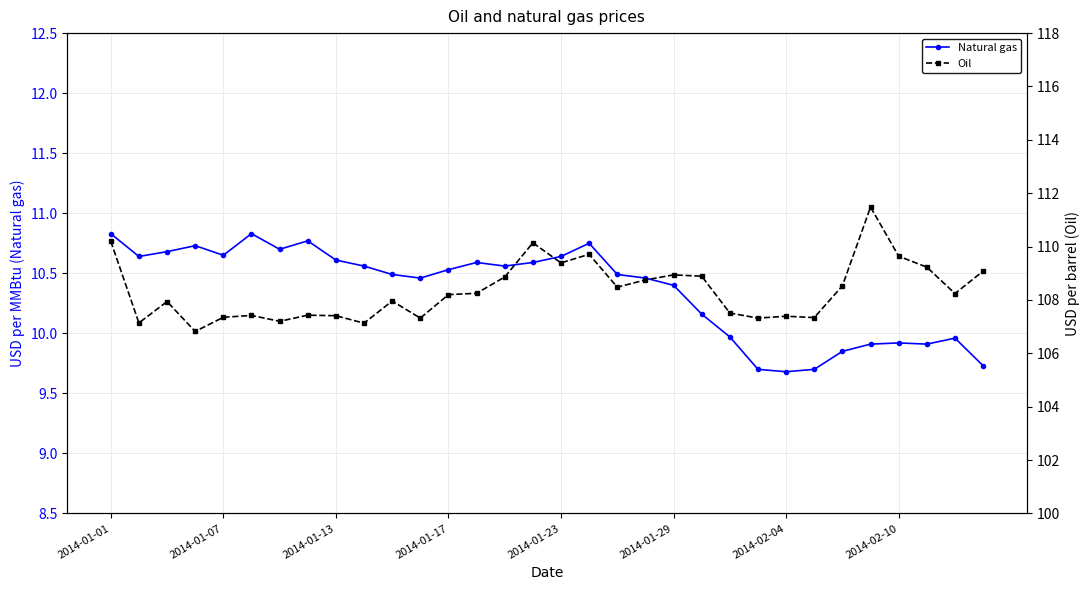

Reading left to right, list all the values displayed in this chart.

Natural gas: 10.8	10.6	10.7	10.7	10.7	10.8	10.7	10.8	10.6	10.6	10.5	10.5	10.5	10.6	10.6	10.6	10.6	10.8	10.5	10.5	10.4	10.2	10.0	9.7	9.7	9.7	9.8	9.9	9.9	9.9	10.0	9.7
Oil: 110.2	107.1	107.9	106.8	107.3	107.4	107.2	107.4	107.4	107.1	108.0	107.3	108.2	108.2	108.9	110.1	109.4	109.7	108.5	108.8	108.9	108.9	107.5	107.3	107.4	107.3	108.5	111.5	109.6	109.2	108.2	109.1